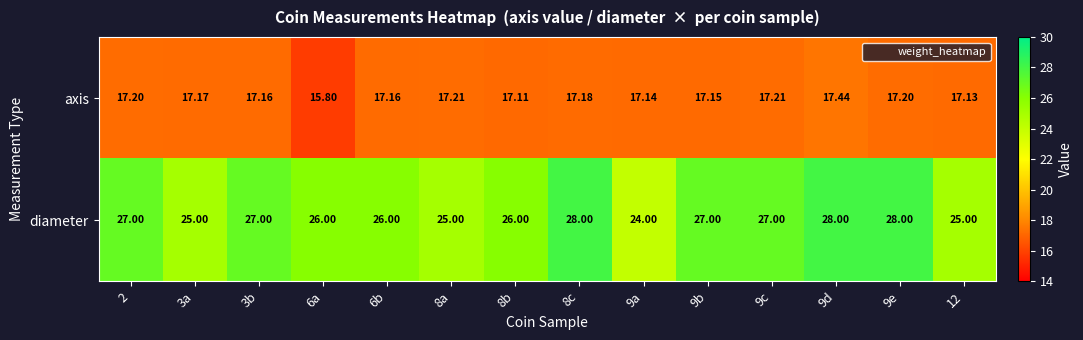

Which series has the widest spread of values?

diameter